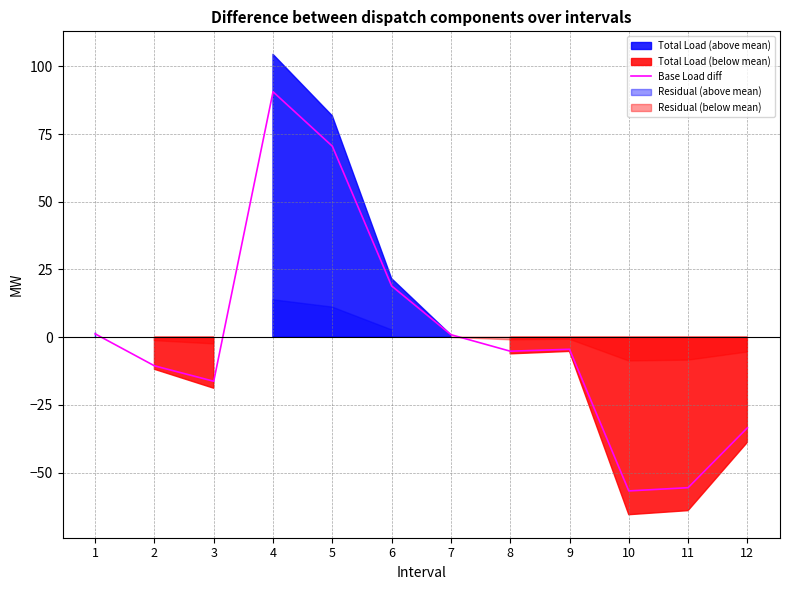

Rank the categories by value from lowest to highest.

10, 11, 12, 3, 2, 8, 9, 7, 1, 6, 5, 4